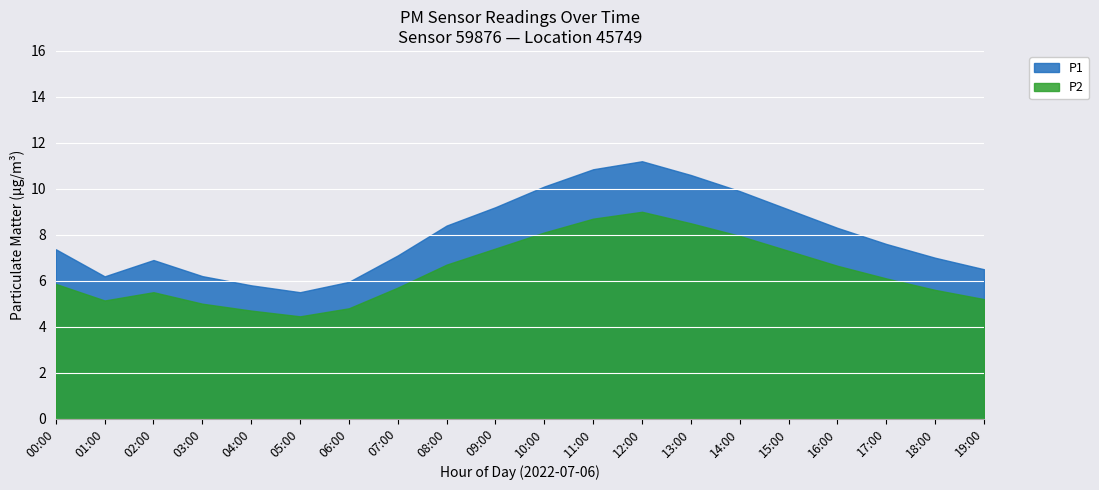

List the series in order of their overall mean, highest first.

P1, P2